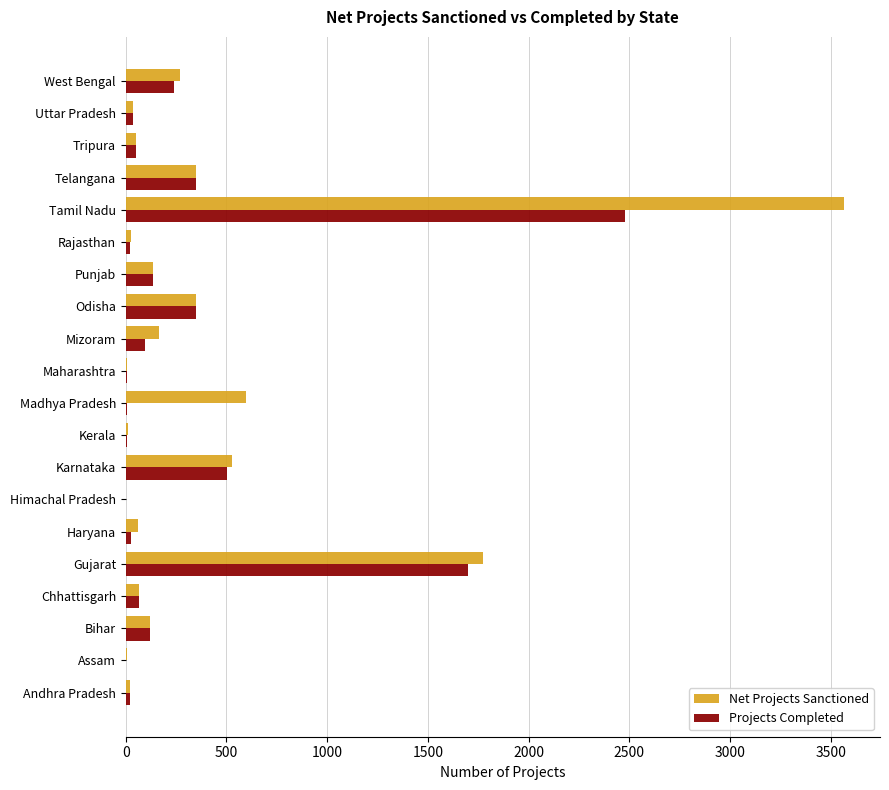

At which category is the sum across all series the highest?

Tamil Nadu